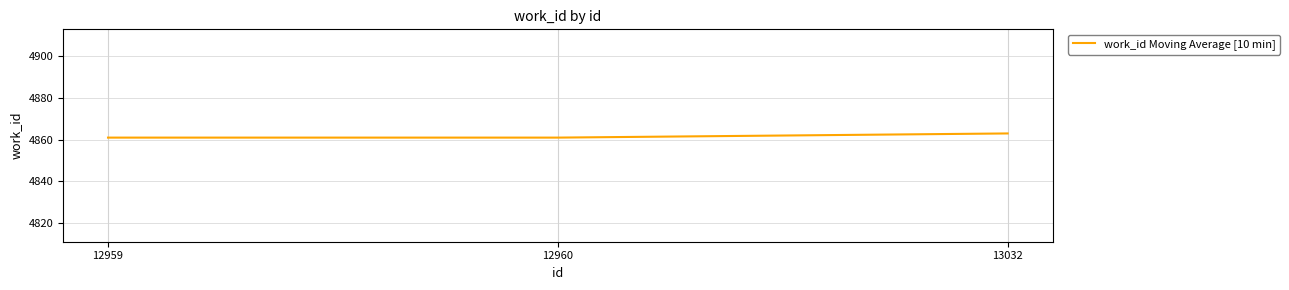

What is the sum of all values?

14585